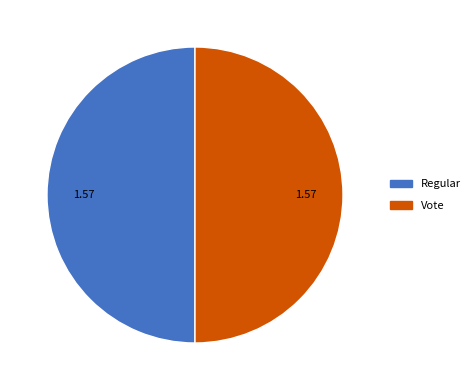

Approximately how many times larger is the value at Vote compared to Regular?

1.0